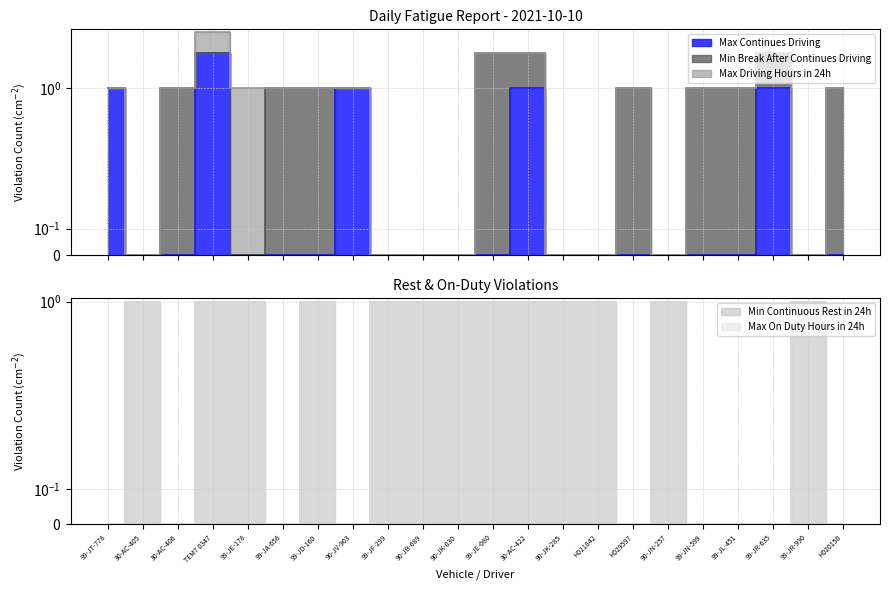

The Max Continues Driving series shows -1 at 99-JL-451. True or false?

False